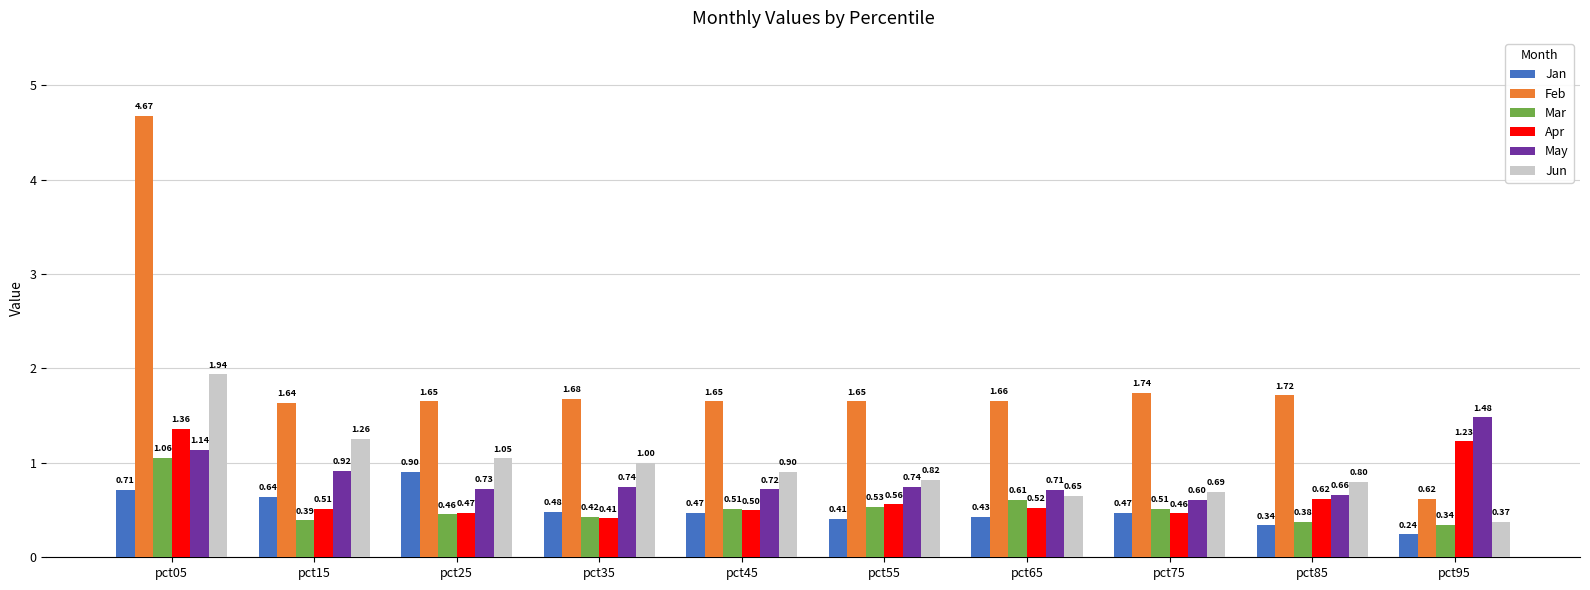

What is the average value of the Mar series?

0.5